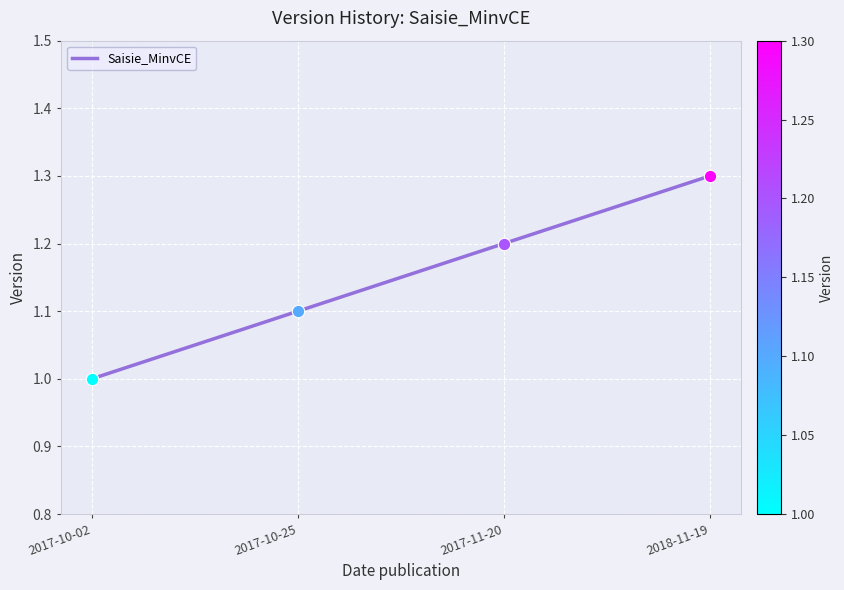

Between 2017-10-02 and 2017-11-20, which is larger?

2017-11-20